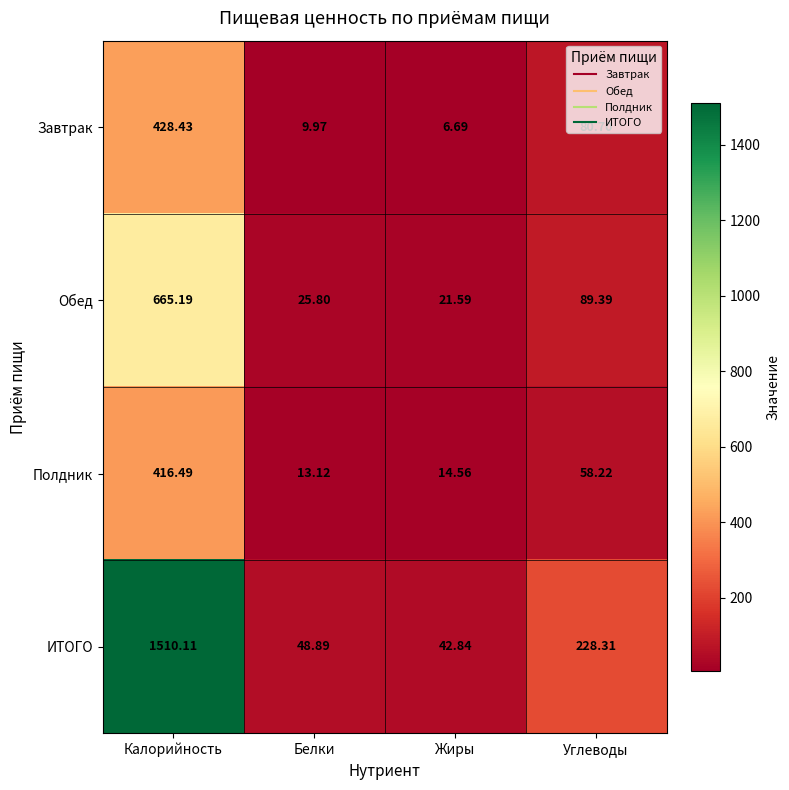

Which series has the largest range (max minus min)?

ИТОГО